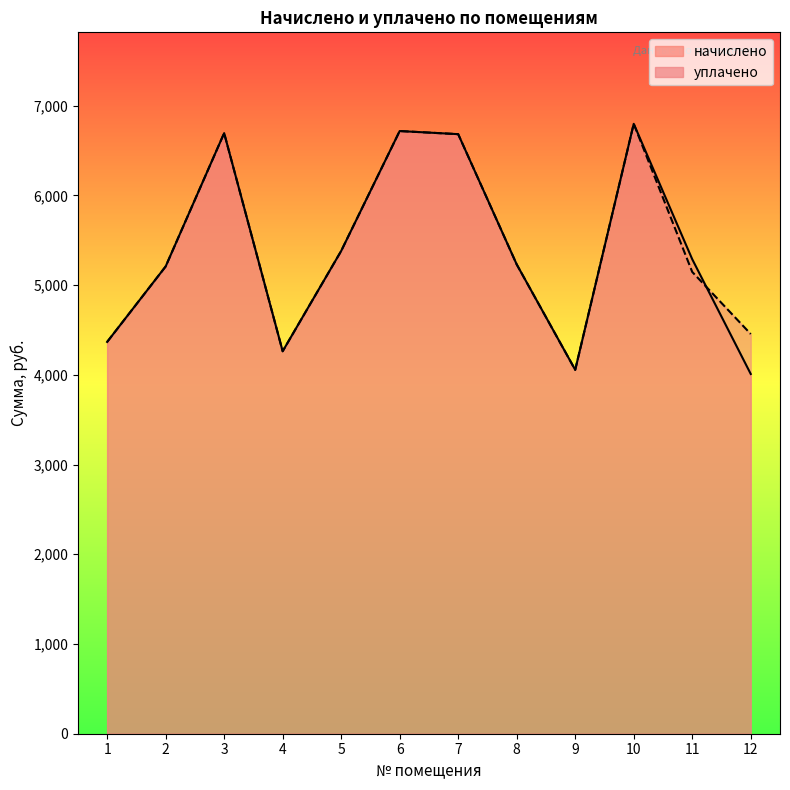

Where is уплачено nearest to the value 5425?

5